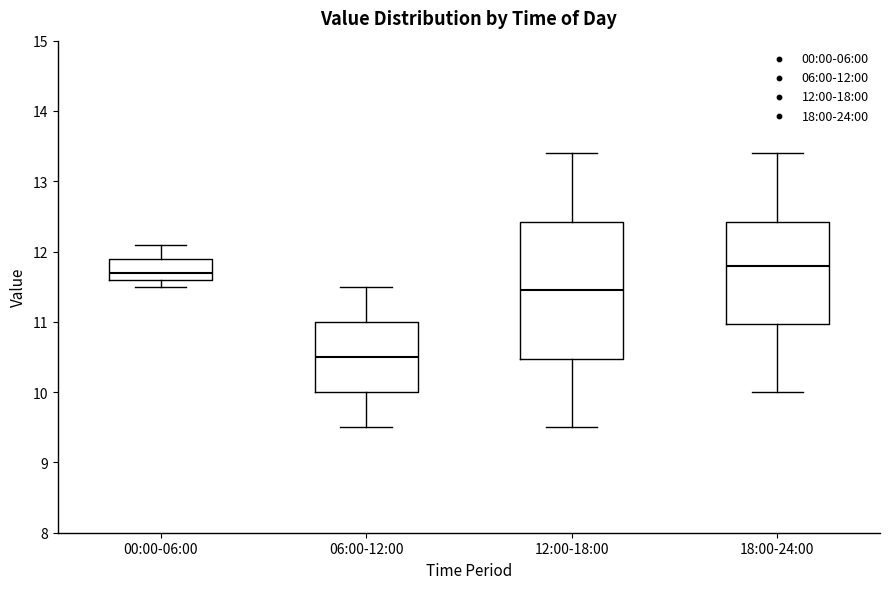

Reading left to right, read every box against the y-axis: the position of its median line, the range the box covers, and the ends of its whiskers. The values are not printed on the chart, so give them approximately, as read against the axis.

00:00-06:00: median 11.7, box 11.6 to 11.9, whiskers 11.5 to 12.1
06:00-12:00: median 10.5, box 10.0 to 11.0, whiskers 9.5 to 11.5
12:00-18:00: median 11.5, box 10.5 to 12.4, whiskers 9.5 to 13.4
18:00-24:00: median 11.8, box 11.0 to 12.4, whiskers 10.0 to 13.4